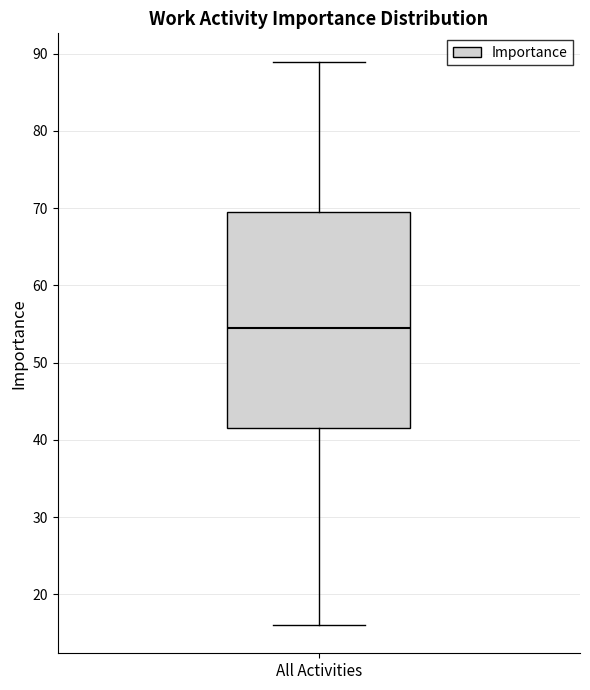

Where does the upper whisker of the box for All Activities end on the y-axis? The values are not printed on the chart, so give them approximately, as read against the axis.

89